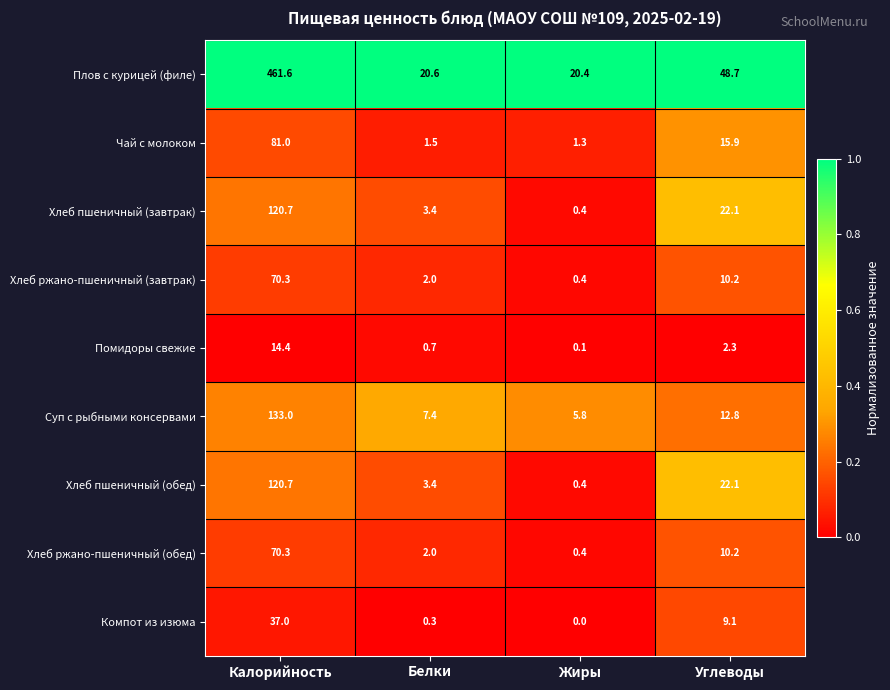

What is the difference between the maximum and minimum values in the Помидоры свежие series?

14.3